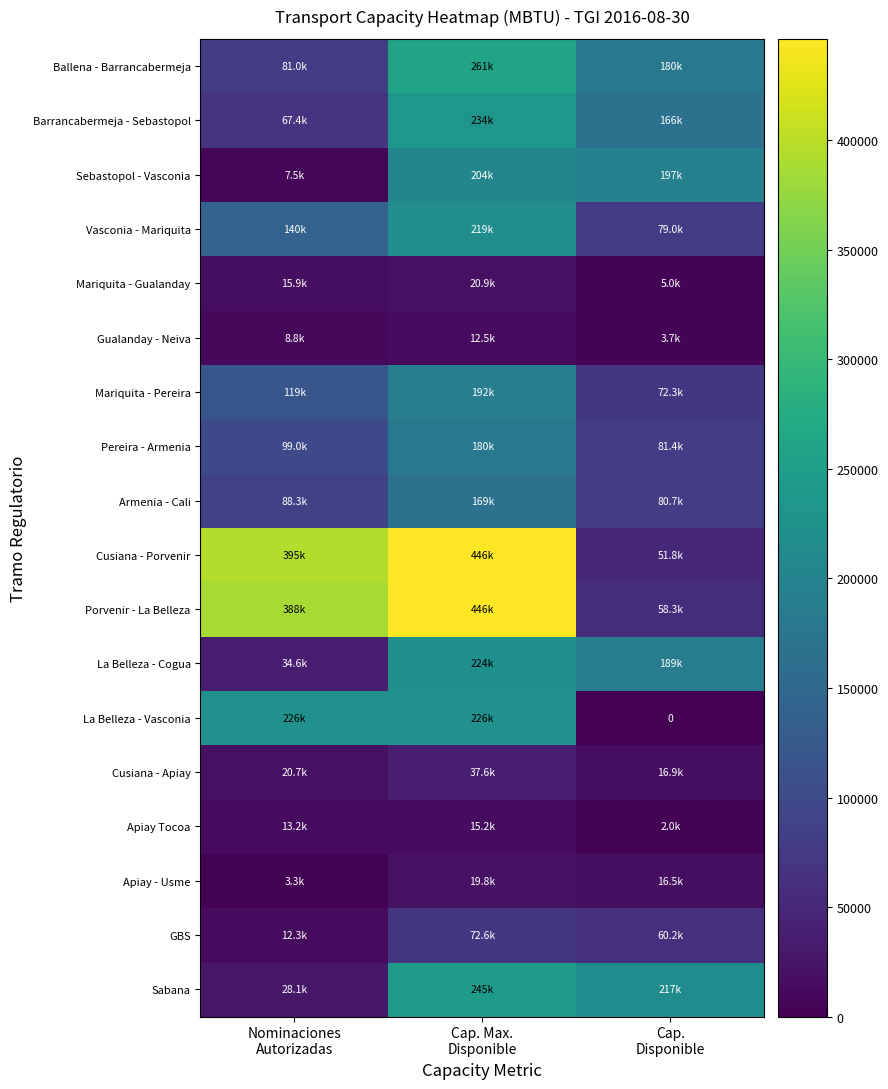

What is the difference between the second highest and minimum values in the Gualanday - Neiva series?

5167.7